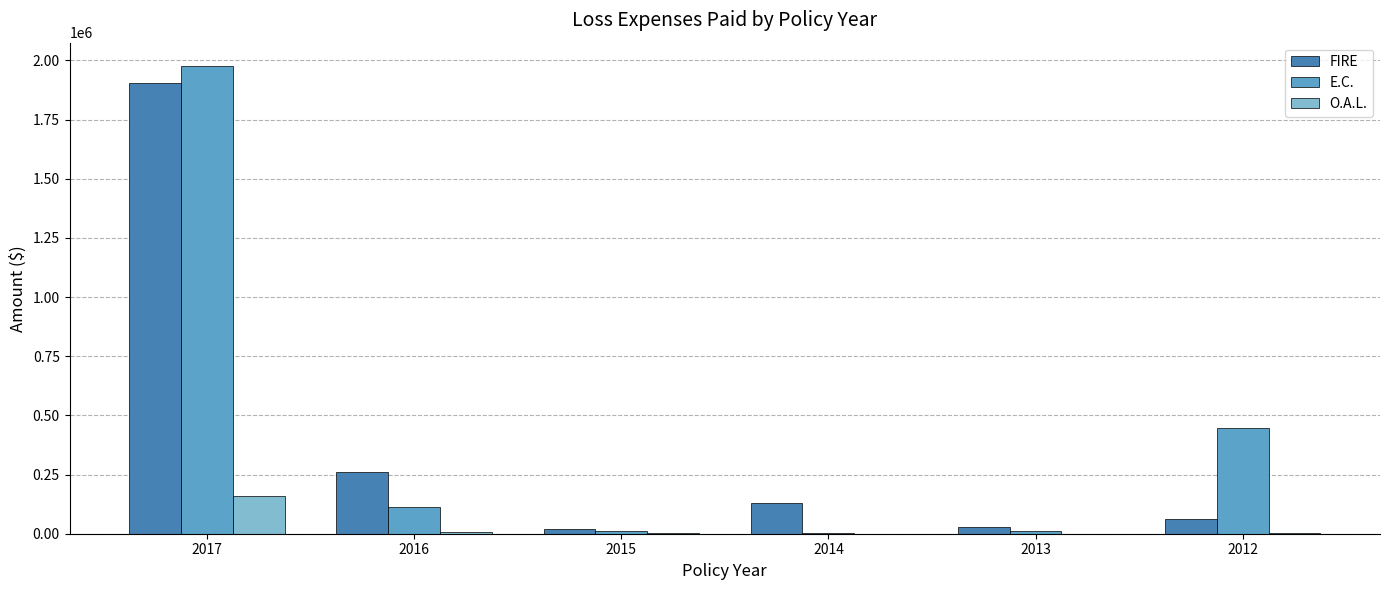

What is the average value of the FIRE series?

399768